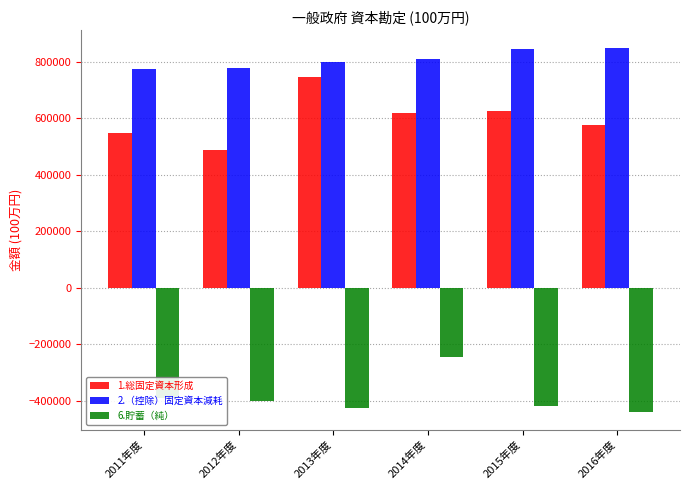

Read the 6.貯蓄（純） value at 2014年度, to the nearest 10.

-245450